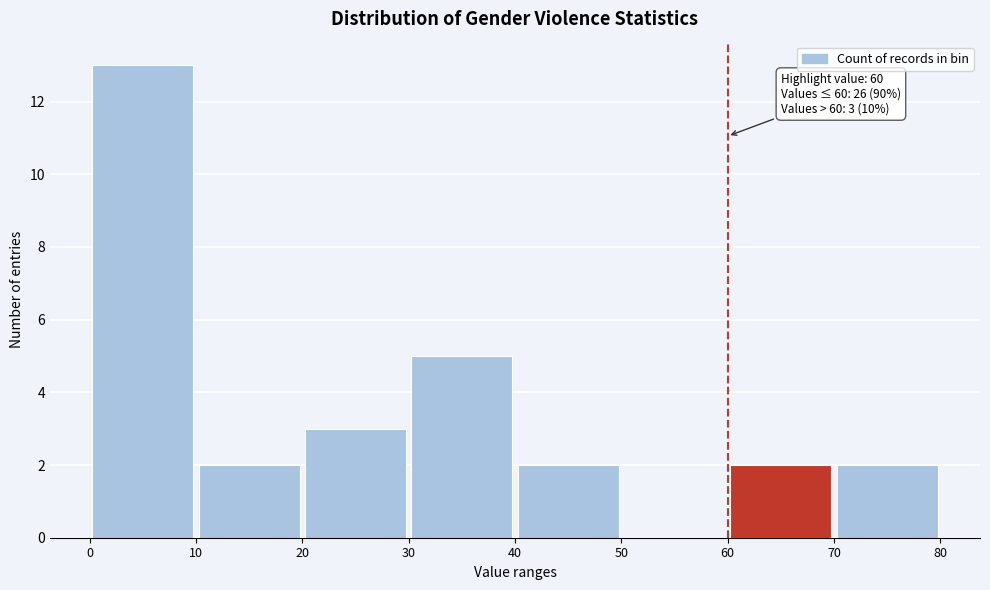

Which range on the x-axis has the tallest bar?

0 to 10